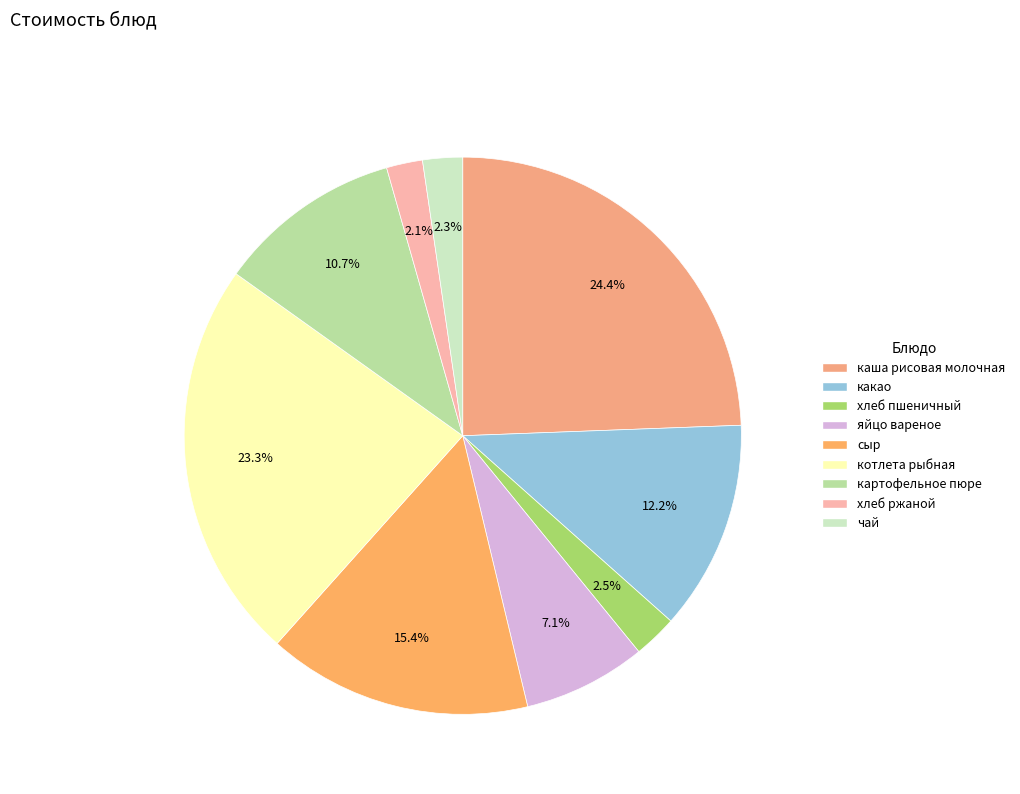

Count the number of slices in the pie.

9